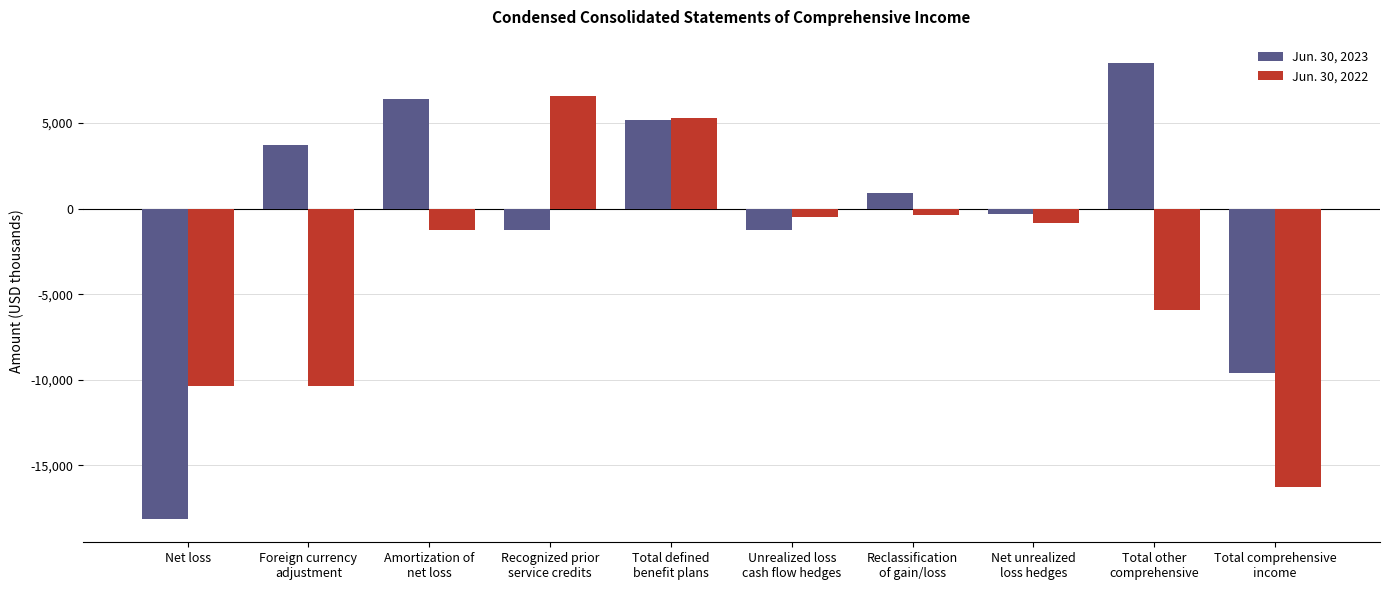

At which label does Jun. 30, 2023 first exceed 917?

Foreign currency
adjustment